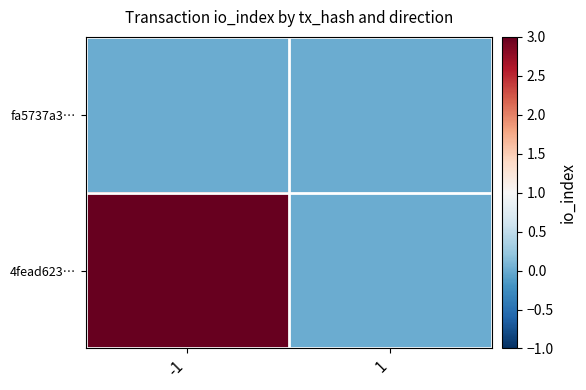

Count the number of data series in this chart.

2